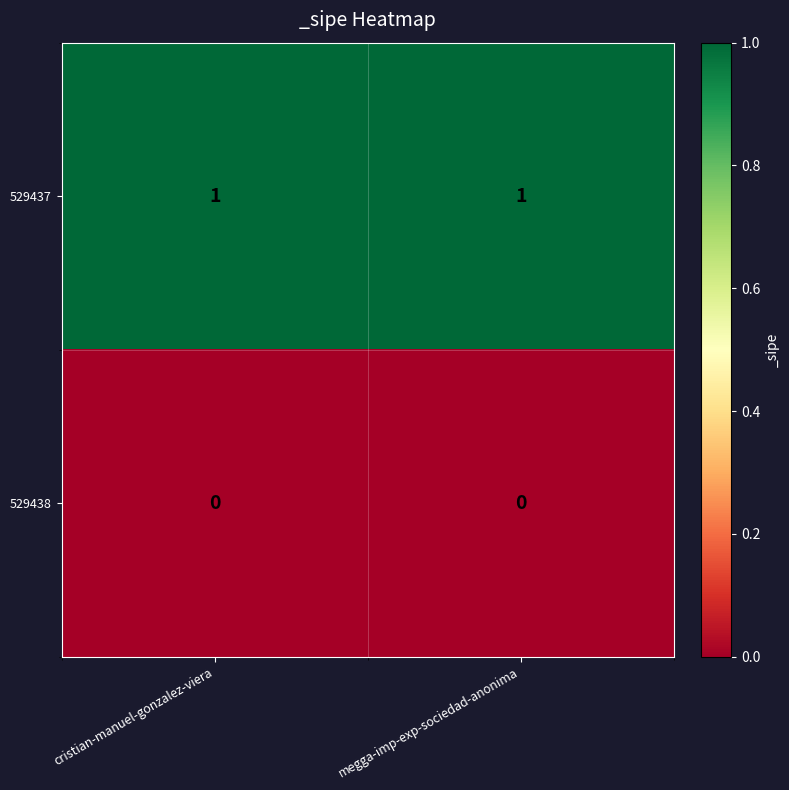

Reading left to right, list all the values displayed in this chart.

529437: cristian-manuel-gonzalez-viera=1	megga-imp-exp-sociedad-anonima=1
529438: cristian-manuel-gonzalez-viera=0	megga-imp-exp-sociedad-anonima=0